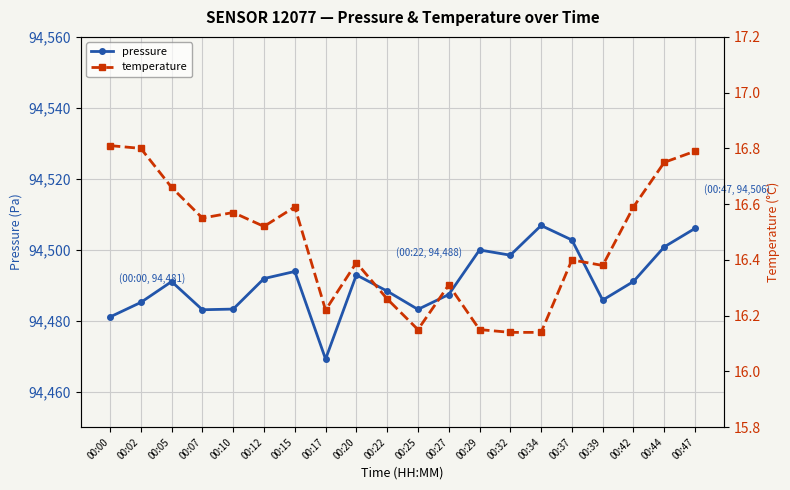

How many temperature values are between 16 and 17?

20